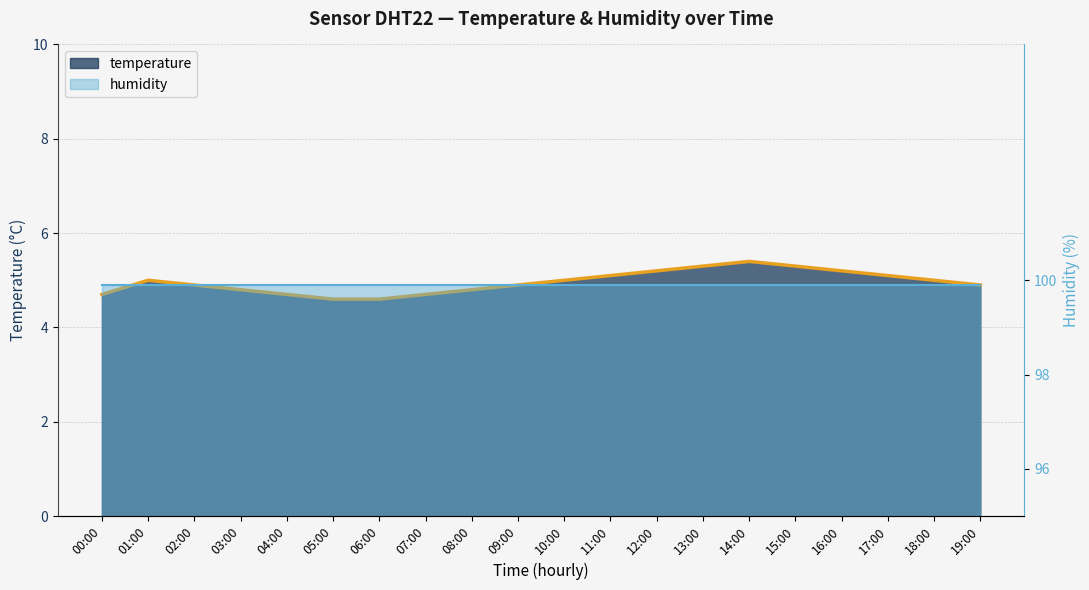

What is the average value?

5.0